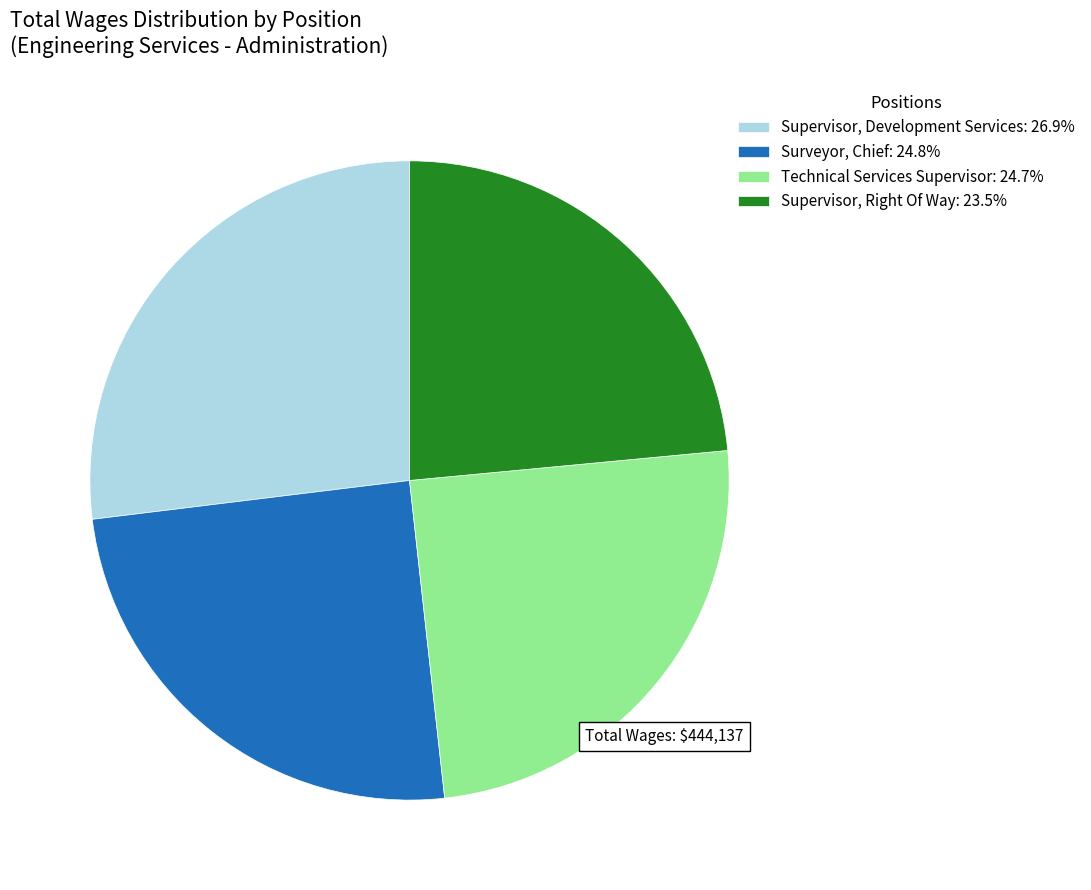

What is the largest slice in the pie chart?

Supervisor, Development Services